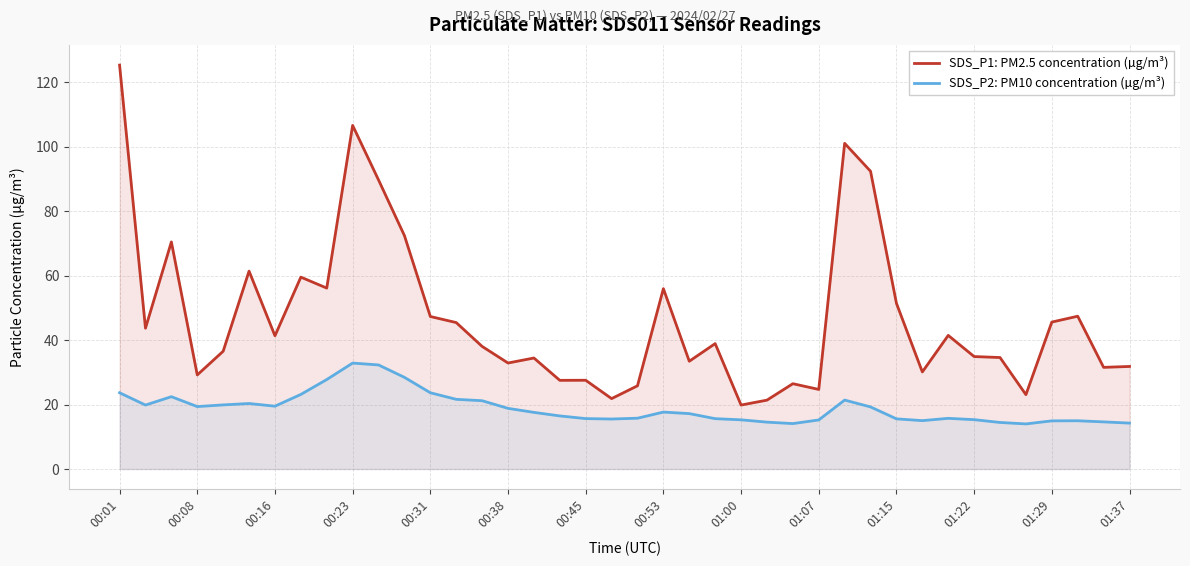

What is the difference between the maximum and second lowest values in the SDS_P2: PM10 concentration (µg/m³) series?

18.8